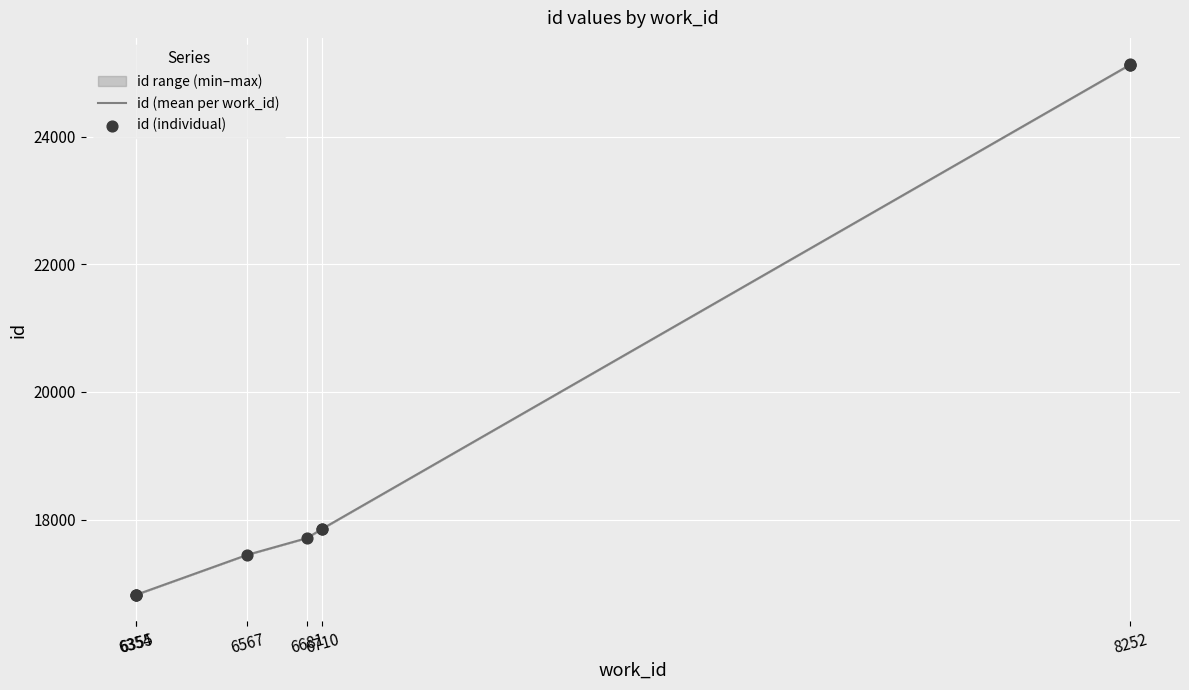

Which has a higher value, 6355 or 6710?

6710